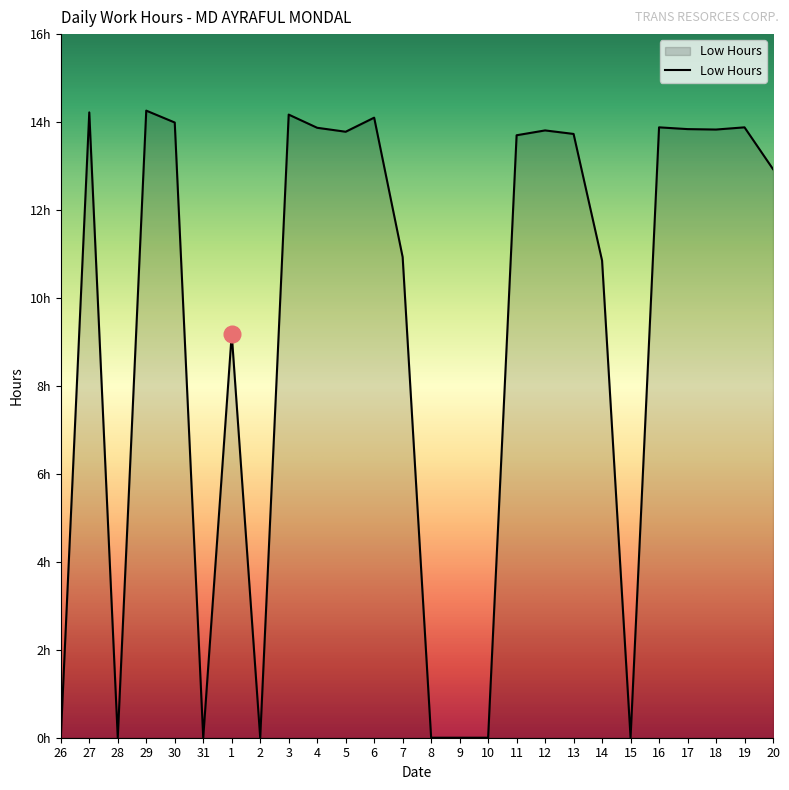

Is this an area chart (filled region under the line)?

Yes